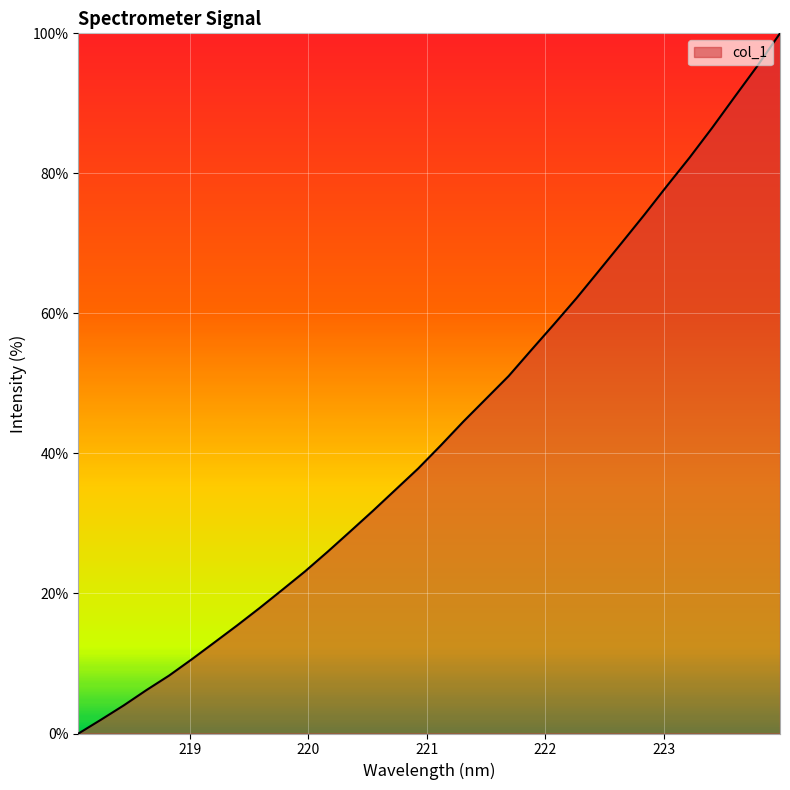

What is the difference between the maximum and minimum values?

100.0